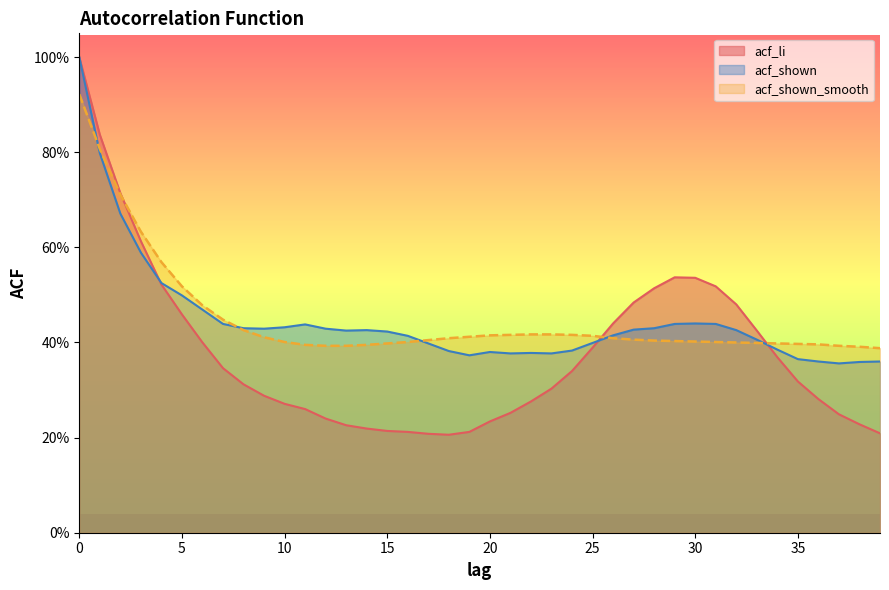

What are all the series names shown in the legend?

acf_li, acf_shown, acf_shown_smooth